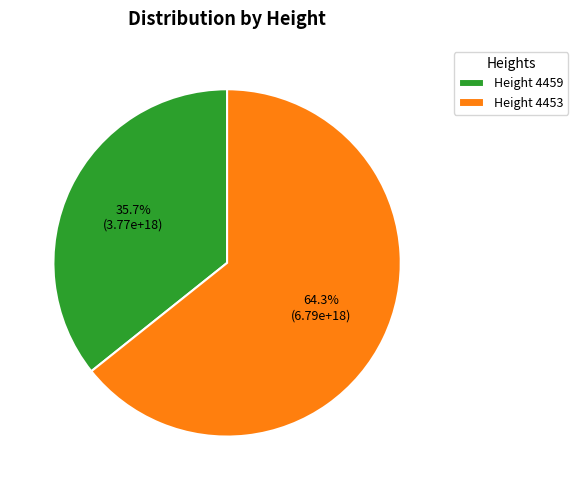

Which category has the biggest portion of the pie?

Height 4453